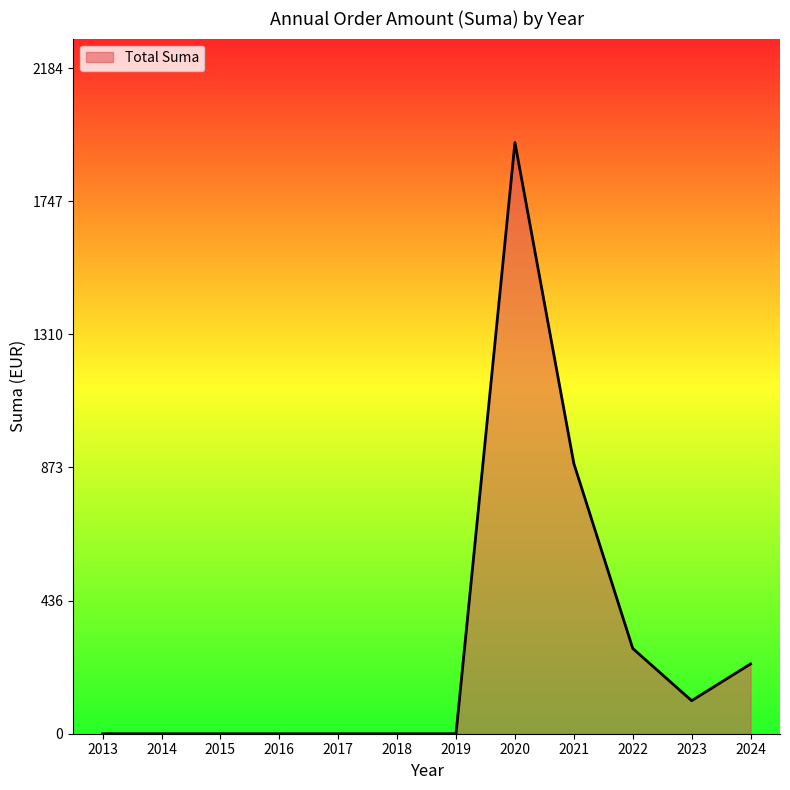

What is the approximate value at 2022?

280.0